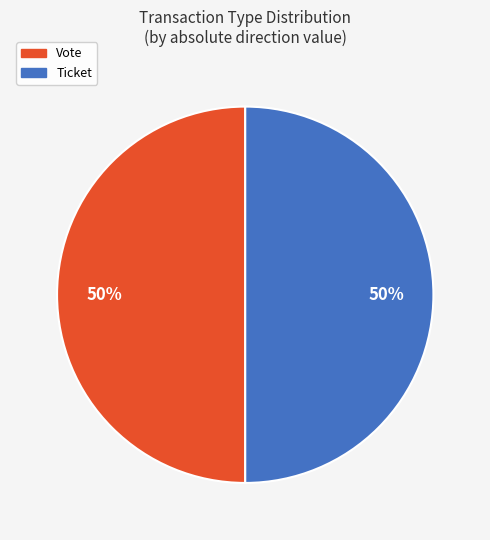

True or false: Vote accounts for 50% of the total.

True